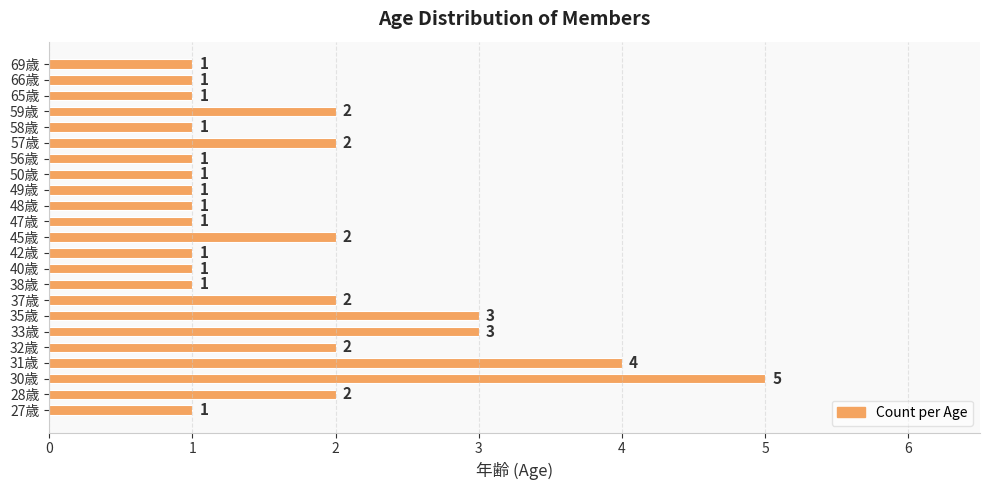

How many values exceed 1?

10